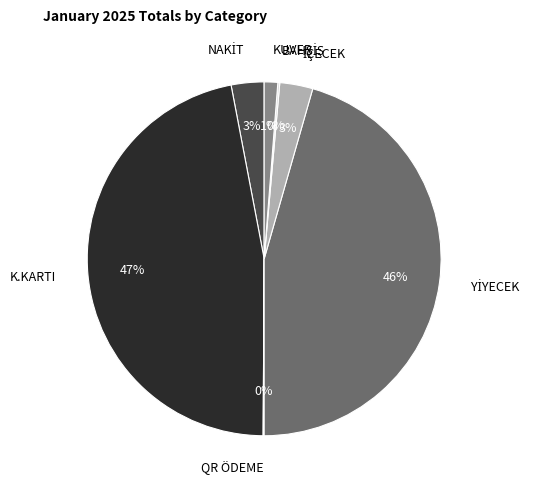

Which category has the biggest portion of the pie?

K.KARTI